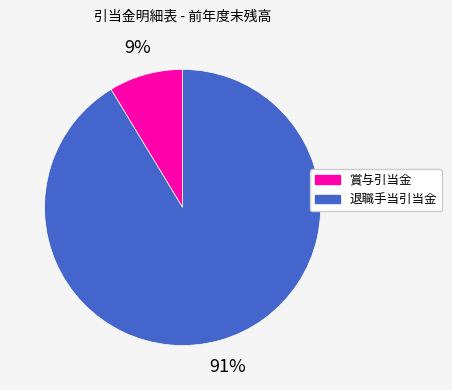

What is the ratio of the value at 賞与引当金 to the value at 退職手当引当金?

0.1